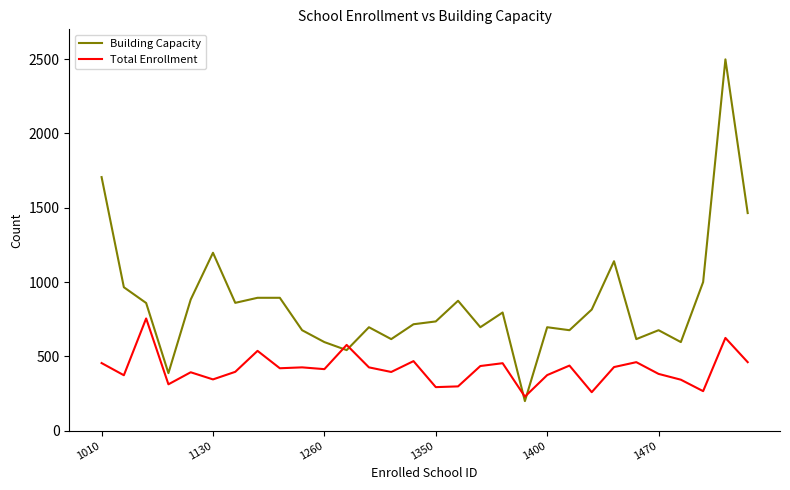

Rank the series by their average value, from highest to lowest.

Building Capacity, Total Enrollment